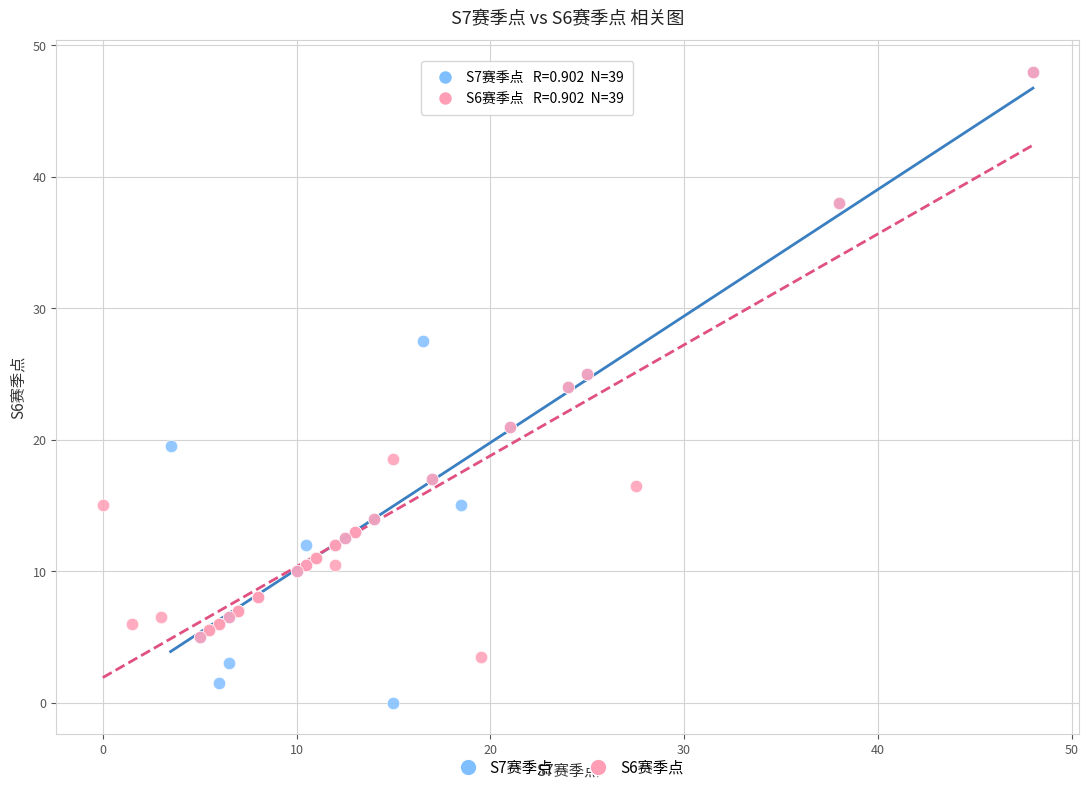

What are all the series names shown in the legend?

S7赛季点, S6赛季点